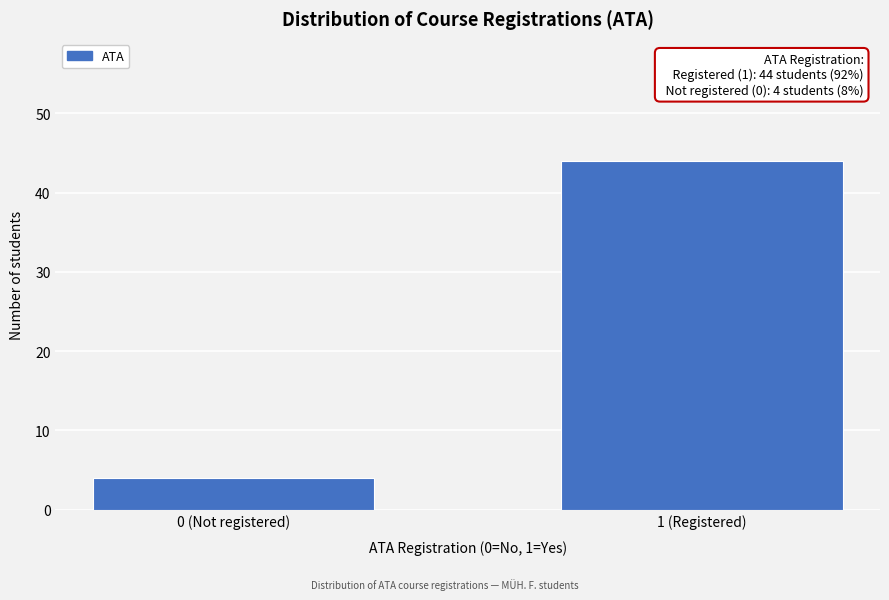

Reading left to right, extract all data points from this chart.

0 (Not registered)=4	1 (Registered)=44